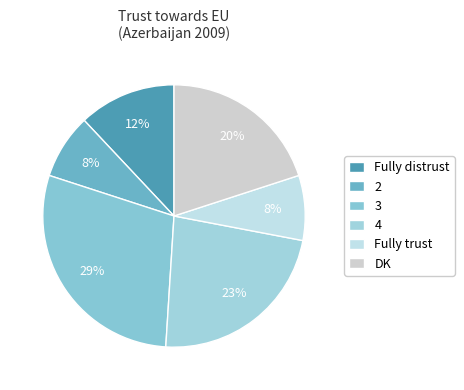

How many segments does this pie chart have?

6